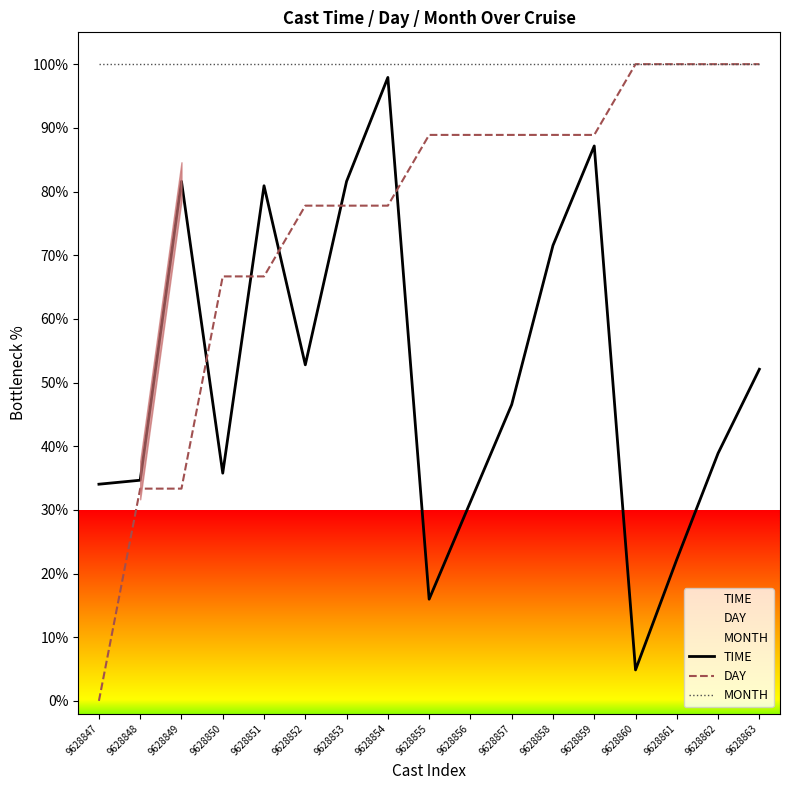

Is this an area chart (filled region under the line)?

No